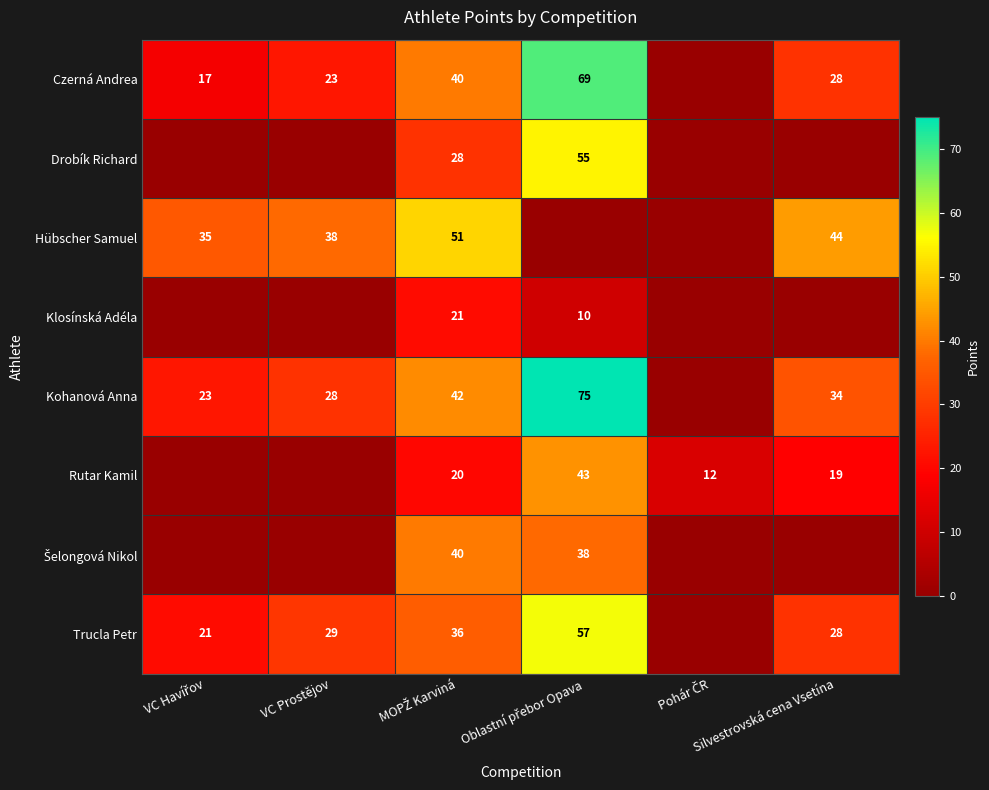

What is the total value across all series at MOPŽ Karviná?

278